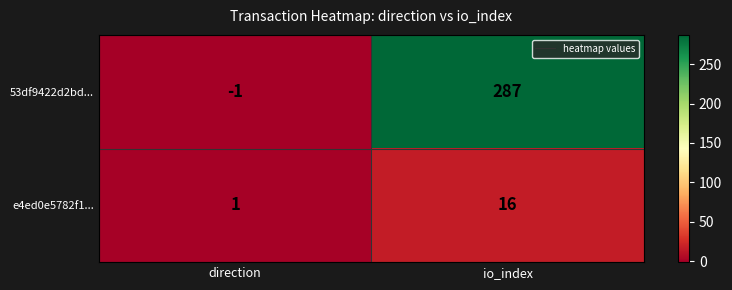

Reading right to left, extract all data points from this chart.

53df9422d2bd...: io_index=287	direction=-1
e4ed0e5782f1...: io_index=16	direction=1